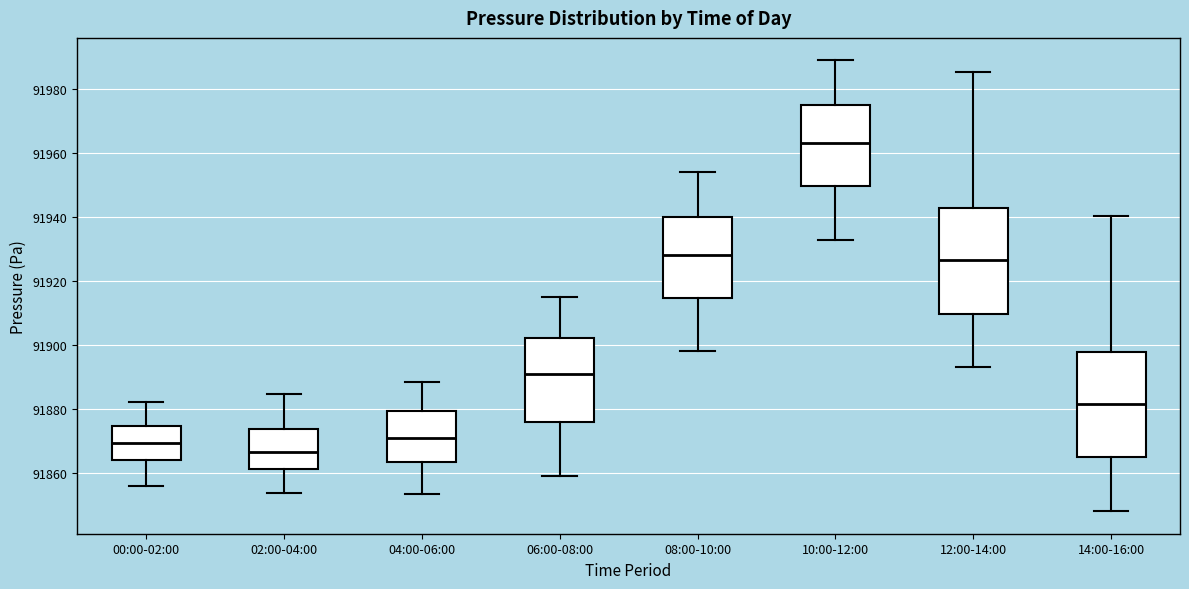

Reading left to right, transcribe this box plot: for each box, give where its median line is, the range the box spans, and where its two whiskers end, as read against the y-axis. The values are not printed on the chart, so give them approximately, as read against the axis.

00:00-02:00: median 91870, box 91864 to 91874, whiskers 91856 to 91882
02:00-04:00: median 91866, box 91862 to 91874, whiskers 91854 to 91884
04:00-06:00: median 91872, box 91864 to 91880, whiskers 91854 to 91888
06:00-08:00: median 91890, box 91876 to 91902, whiskers 91860 to 91916
08:00-10:00: median 91928, box 91914 to 91940, whiskers 91898 to 91954
10:00-12:00: median 91964, box 91950 to 91976, whiskers 91934 to 91990
12:00-14:00: median 91926, box 91910 to 91942, whiskers 91894 to 91986
14:00-16:00: median 91882, box 91864 to 91898, whiskers 91848 to 91940